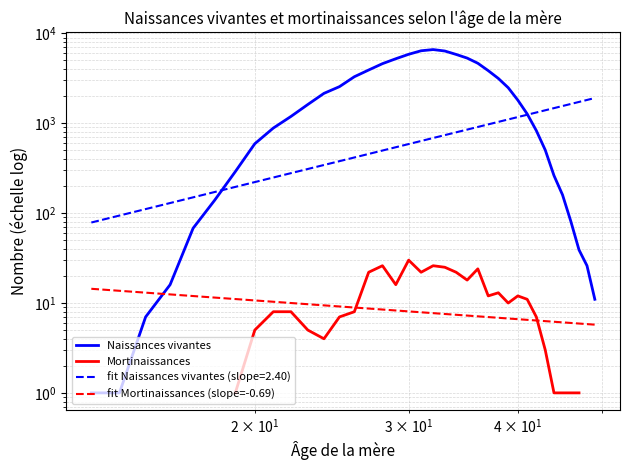

Reading left to right, list all the values displayed in this chart.

13=1	14=1	15=7	16=16	17=68	18=140	19=290	20=592	21=885	22=1192	23=1619	24=2154	25=2558	26=3297	27=3918	28=4610	29=5228	30=5860	31=6414	32=6613	33=6375	34=5838	35=5318	36=4657	37=3854	38=3156	39=2489	40=1810	41=1271	42=829	43=504	44=262	45=160	46=81	47=39	48=26	49=11